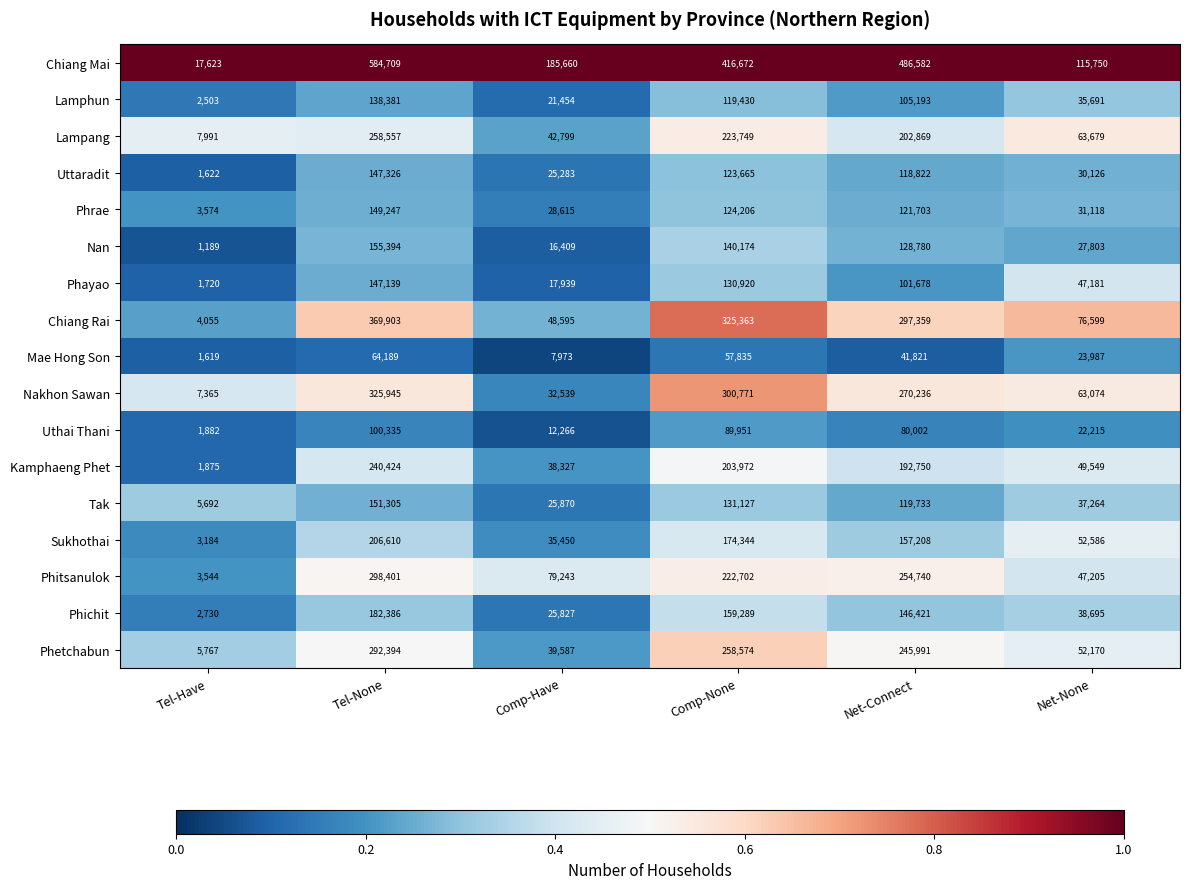

At which label does Nan reach its peak?

Tel-None